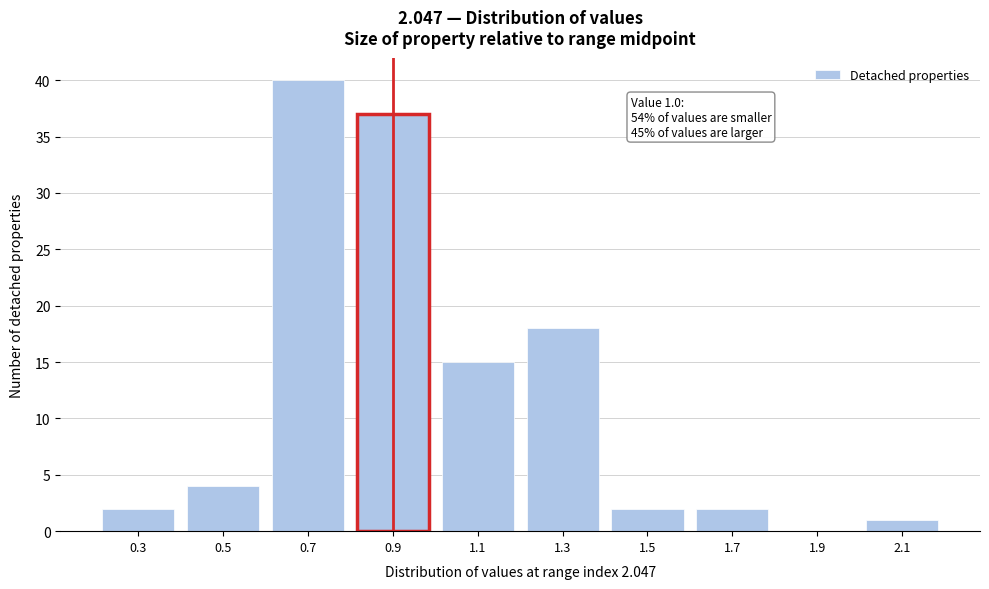

Reading left to right, list all the values displayed in this chart.

0.3=2	0.5=4	0.7=40	0.9=37	1.1=15	1.3=18	1.5=2	1.7=2	1.9=0	2.1=1